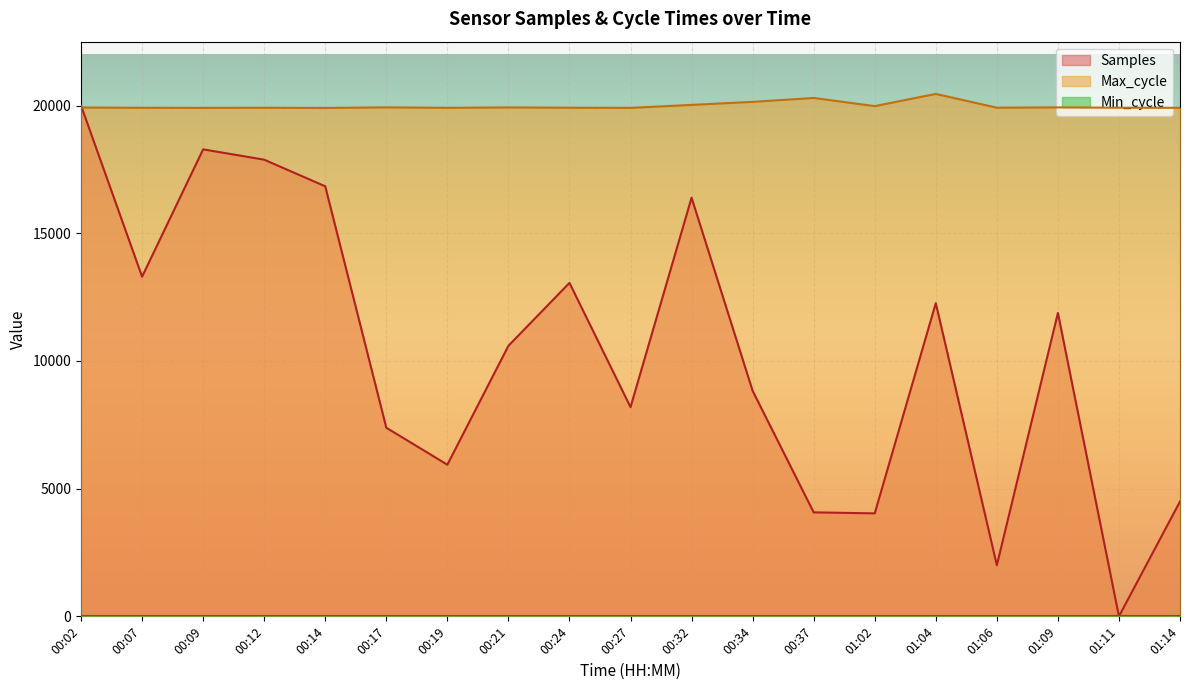

Where is the first local minimum for Max_cycle?

00:09